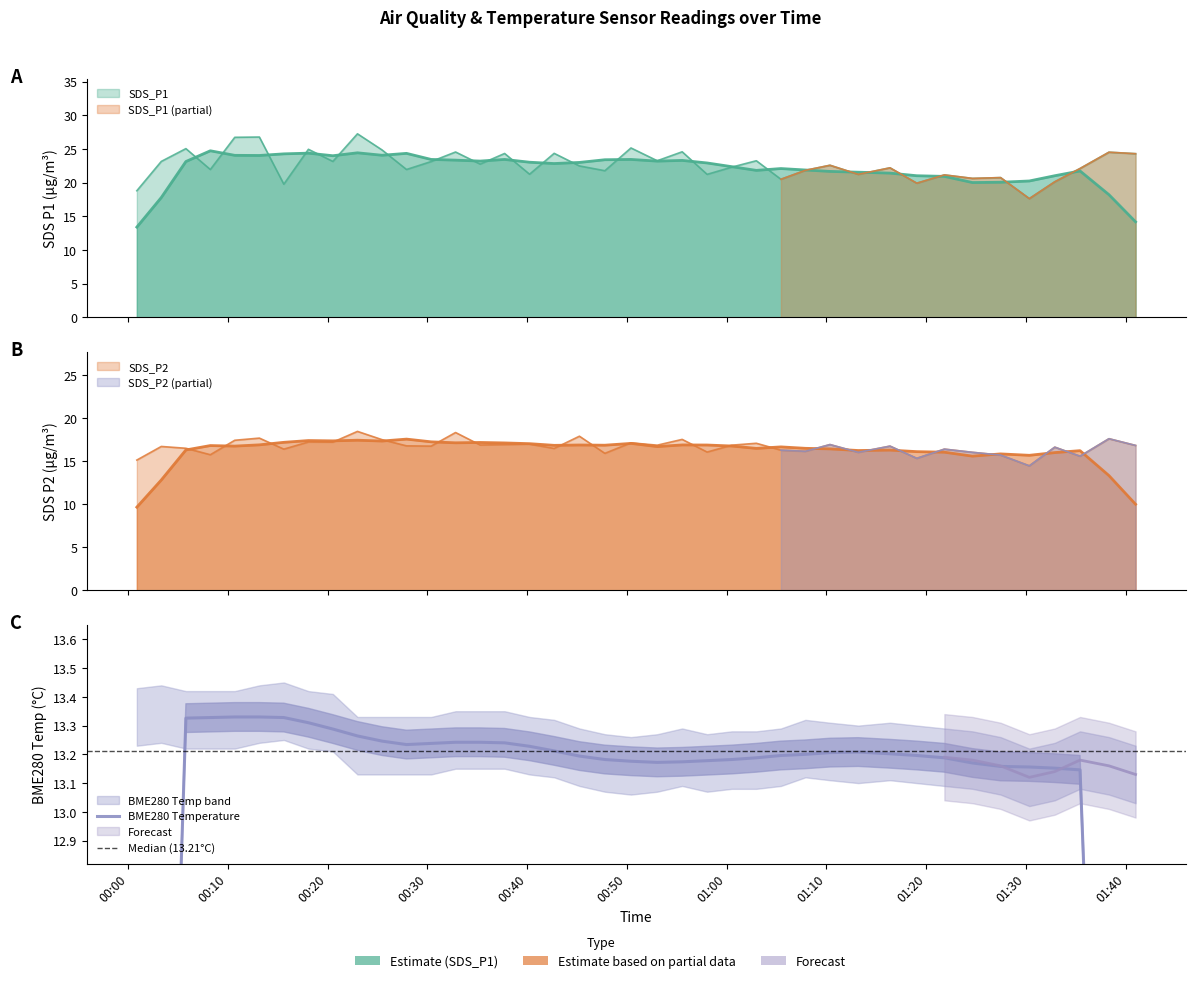

What is the spread (max minus min) of values at 2022/10/15 01:40:59?

7.4